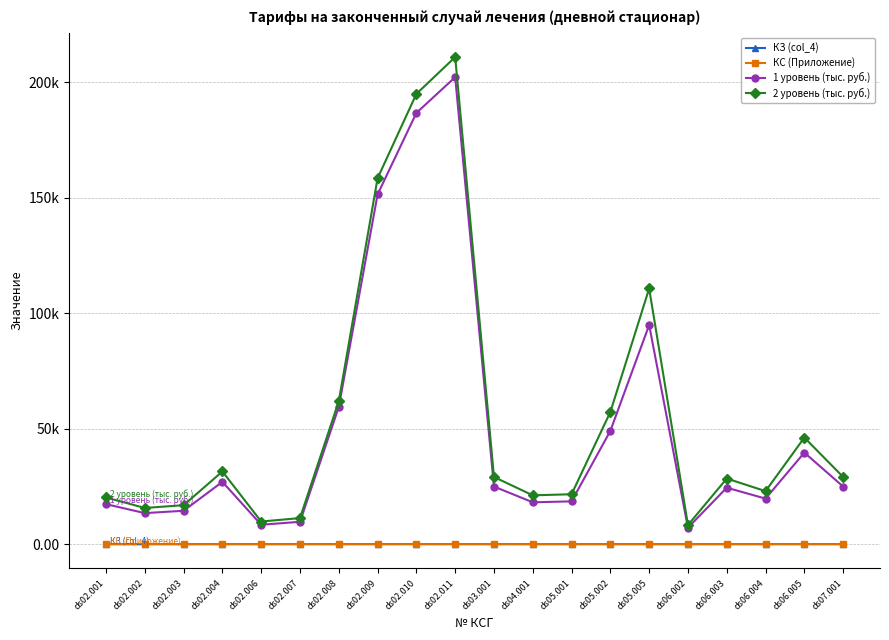

Which series has the largest range (max minus min)?

2 уровень (тыс. руб.)